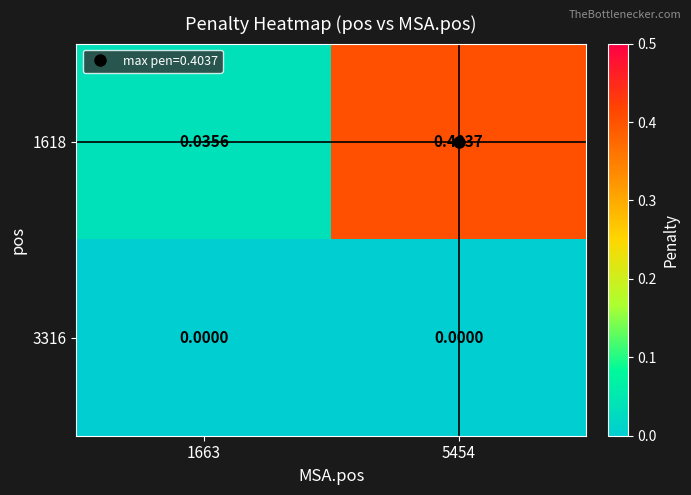

Is the value of 1618 at 5454 greater than the value of 3316 at 5454?

Yes